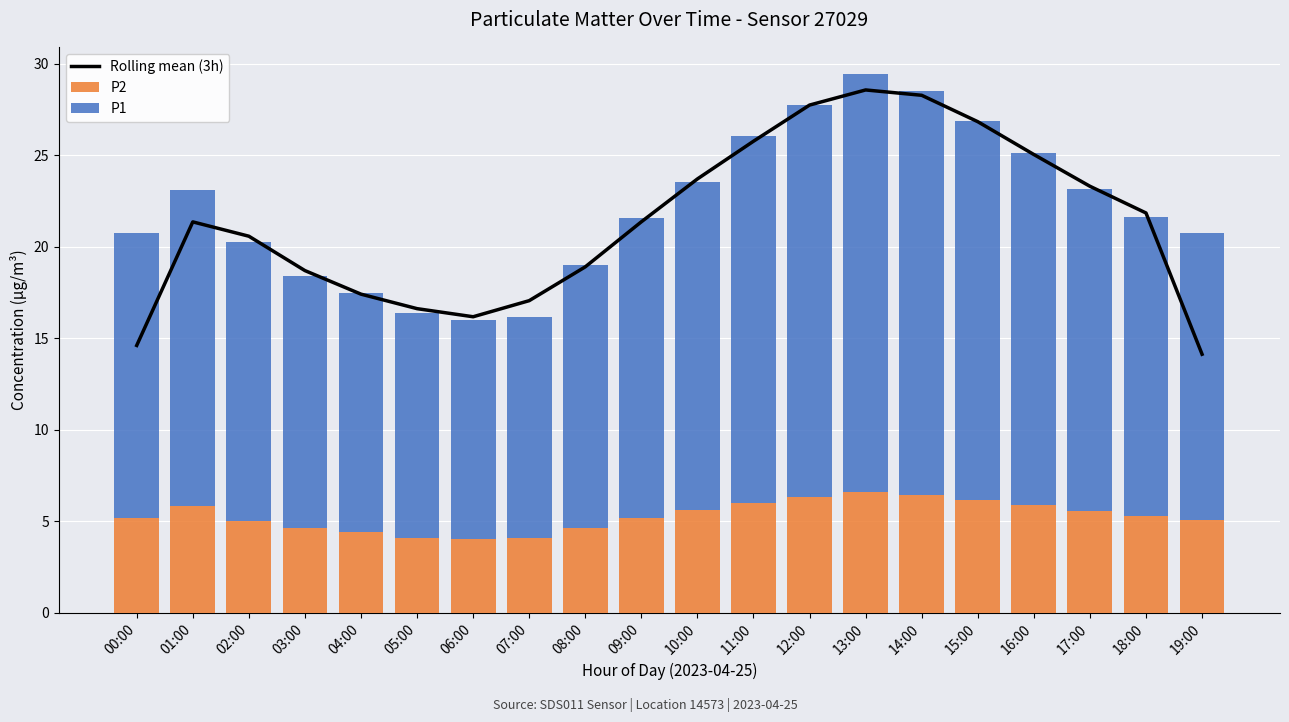

Which series has the largest total across all categories?

Rolling mean (3h)